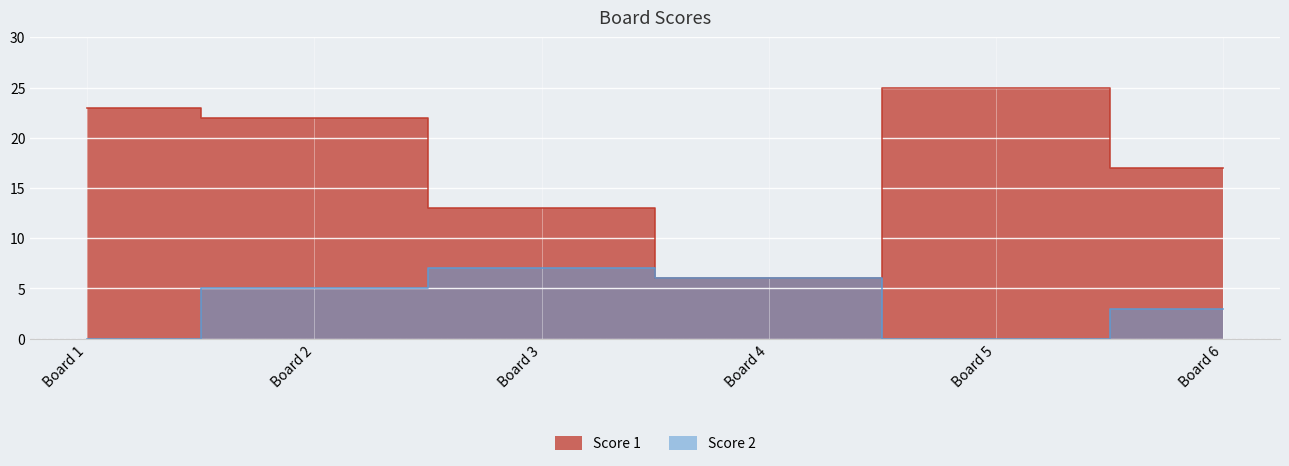

The value of Score 2 at Board 4 is 6. True or false?

True